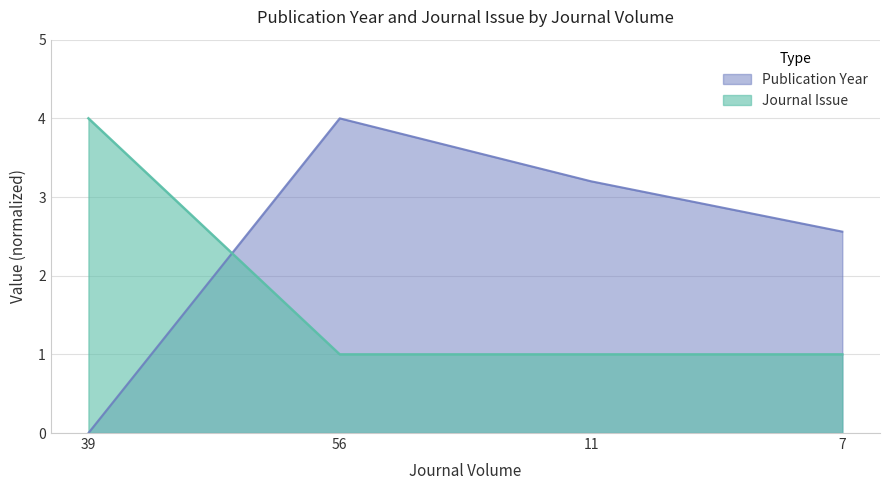

Where does the Publication Year series first go above 3?

56